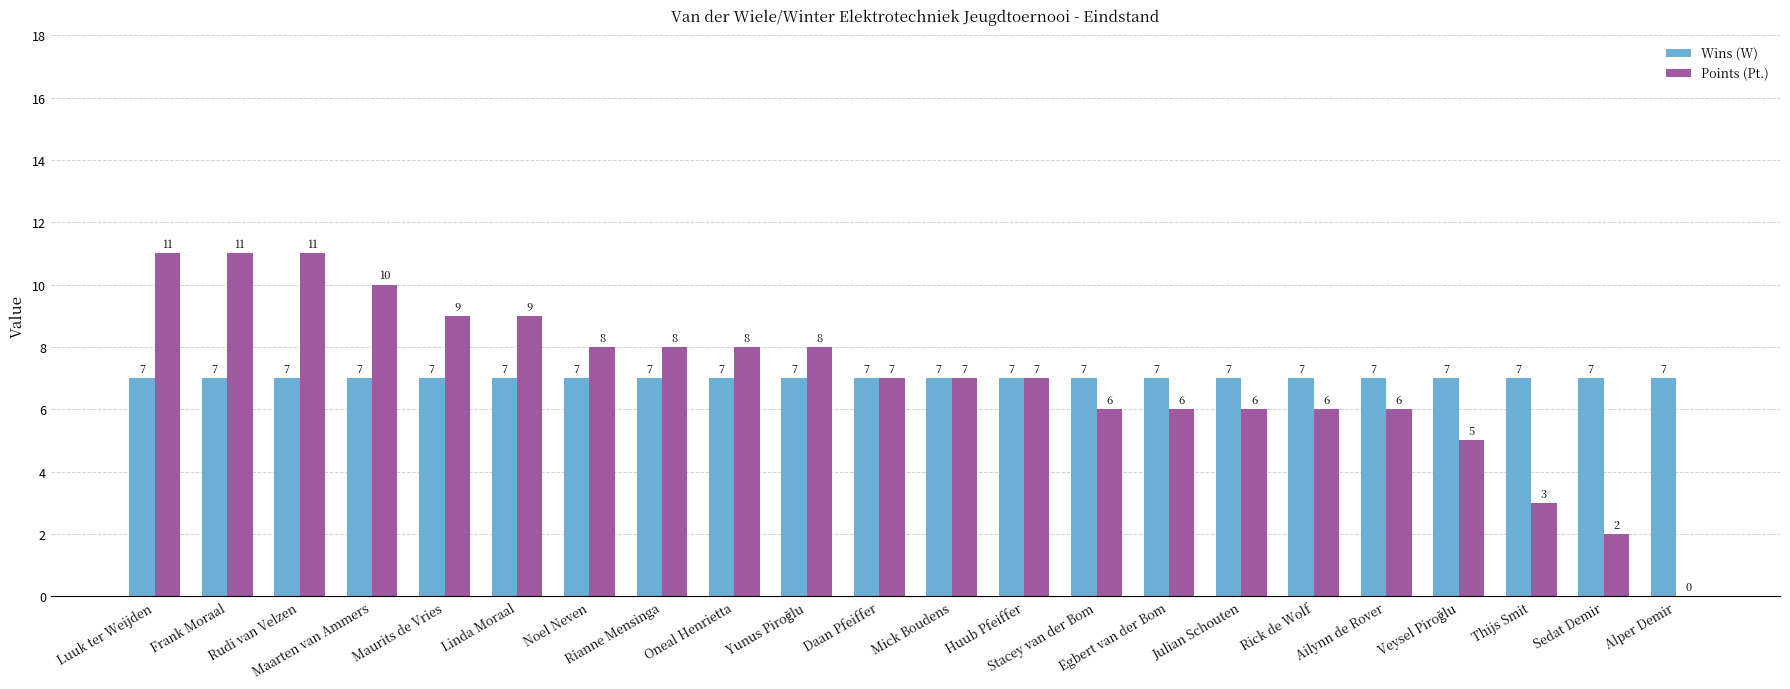

Read the Points (Pt.) value at Rudi van Velzen, to the nearest 10.

10